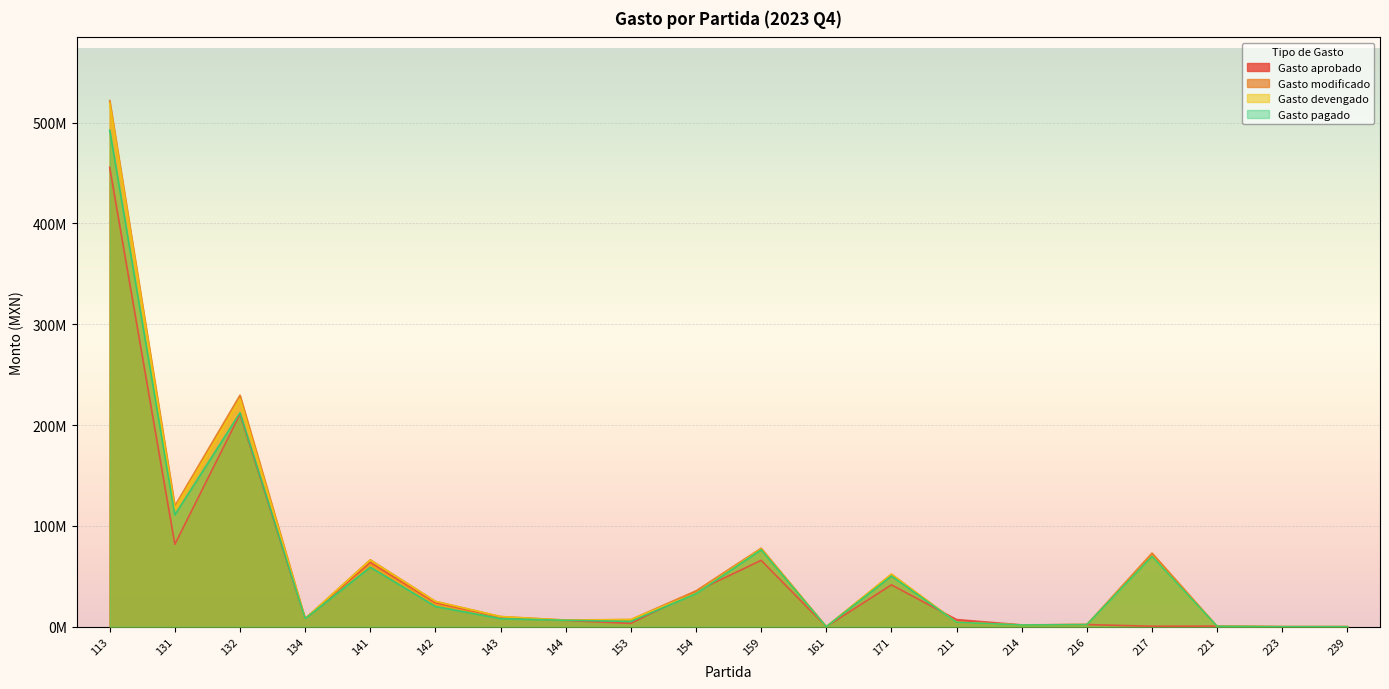

The value of Gasto modificado at 217 is 127666340.1. True or false?

False